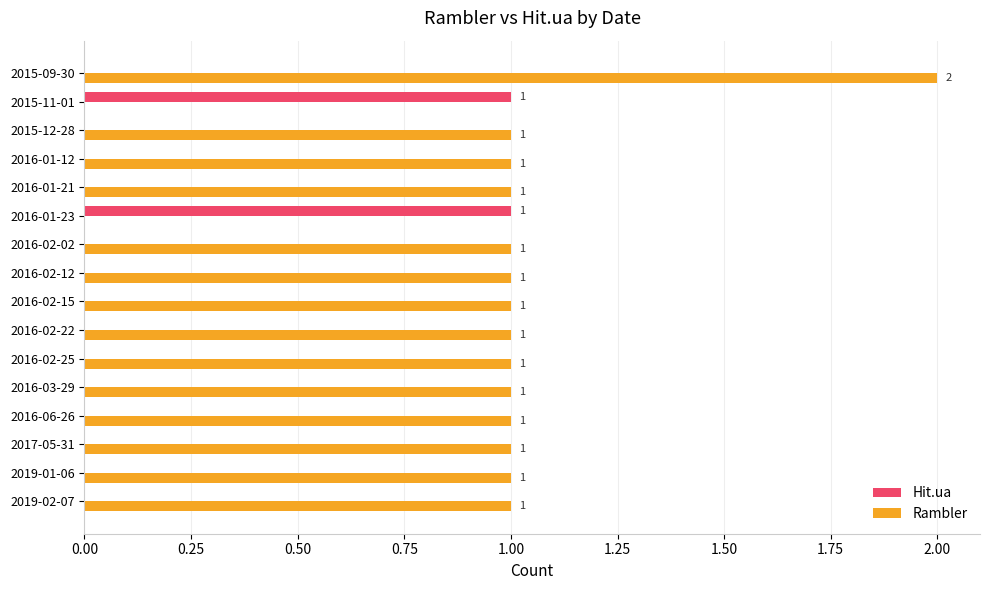

What are all the series names shown in the legend?

Hit.ua, Rambler